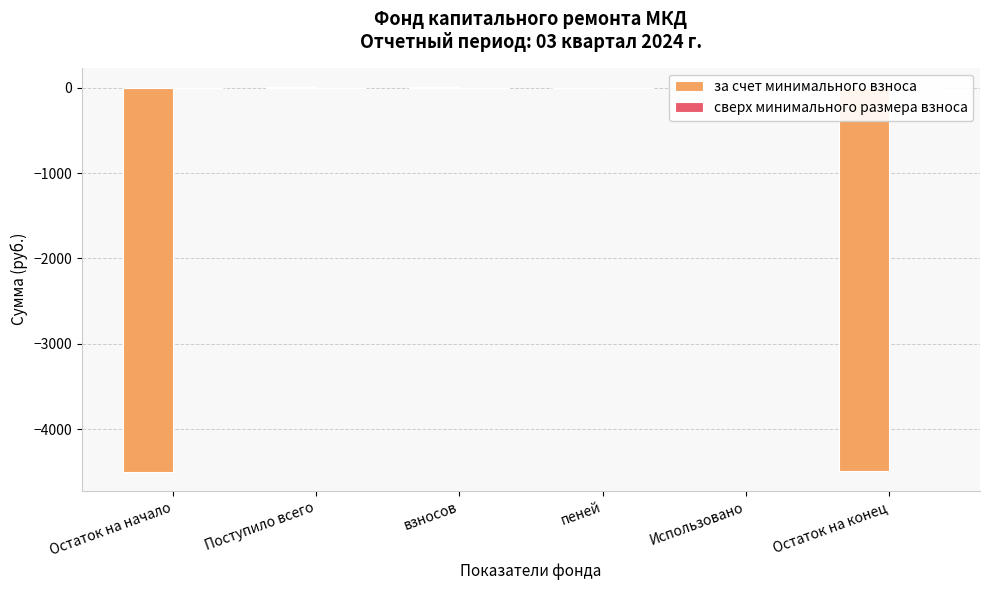

True or false: the data shows -4499.8 at Остаток на начало.

True